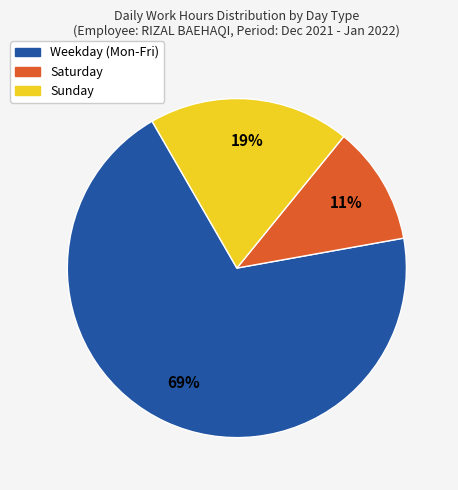

Is there any slice that represents more than half of the pie?

Yes